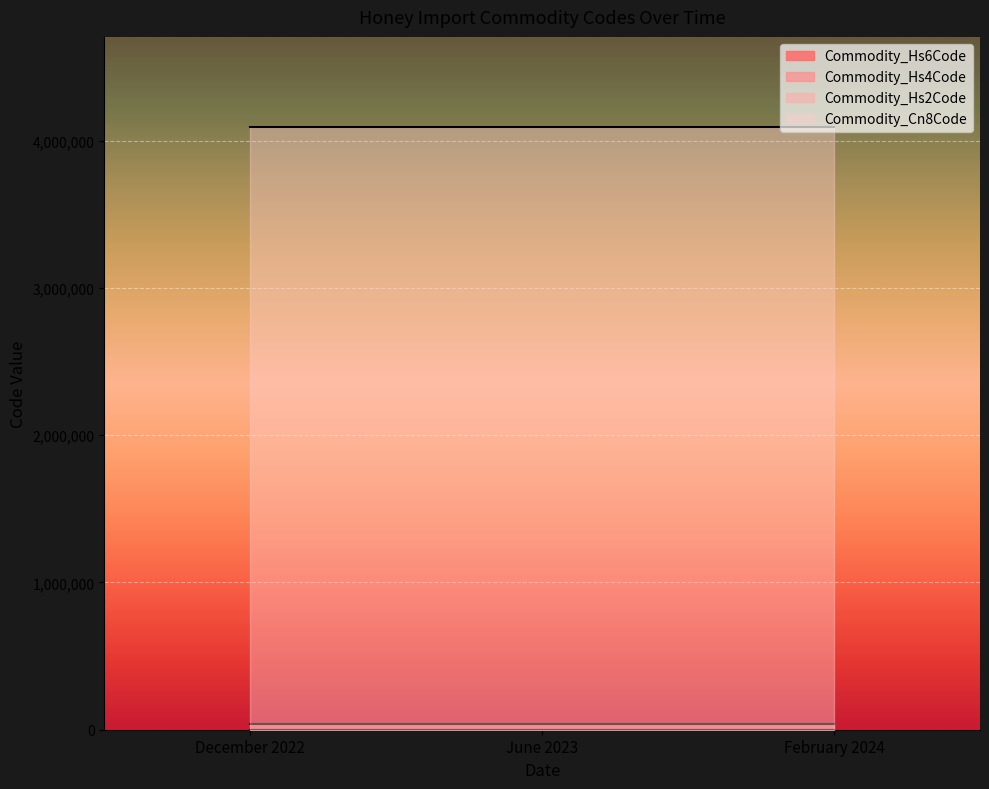

Is it true that Commodity_Hs4Code equals 277 at February 2024?

False